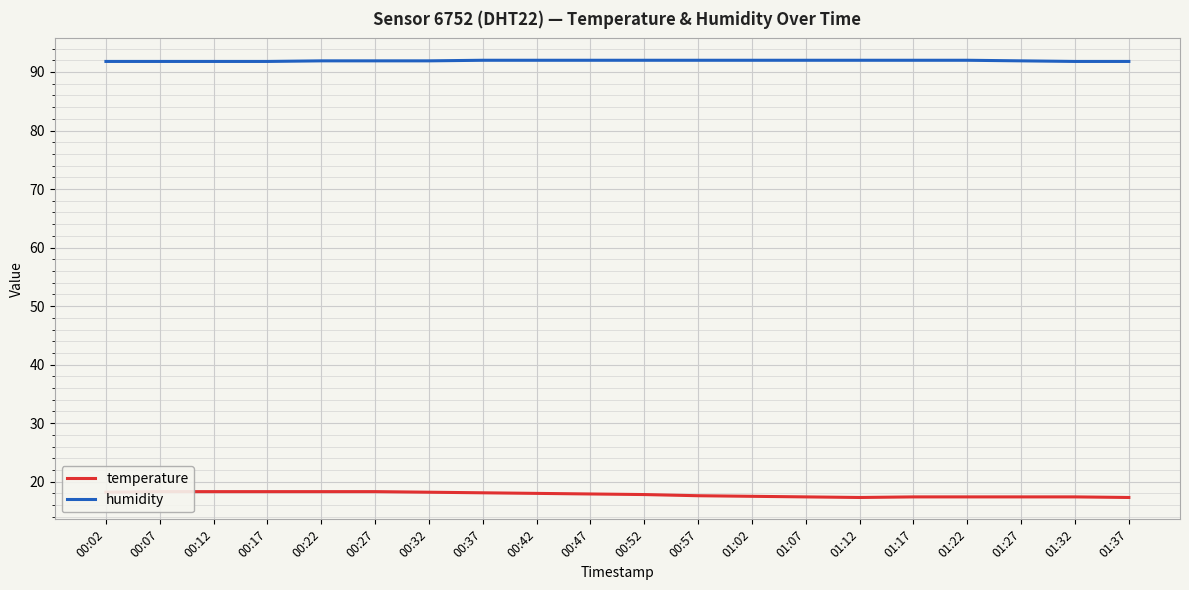

How many data points in humidity are less than 92?

10